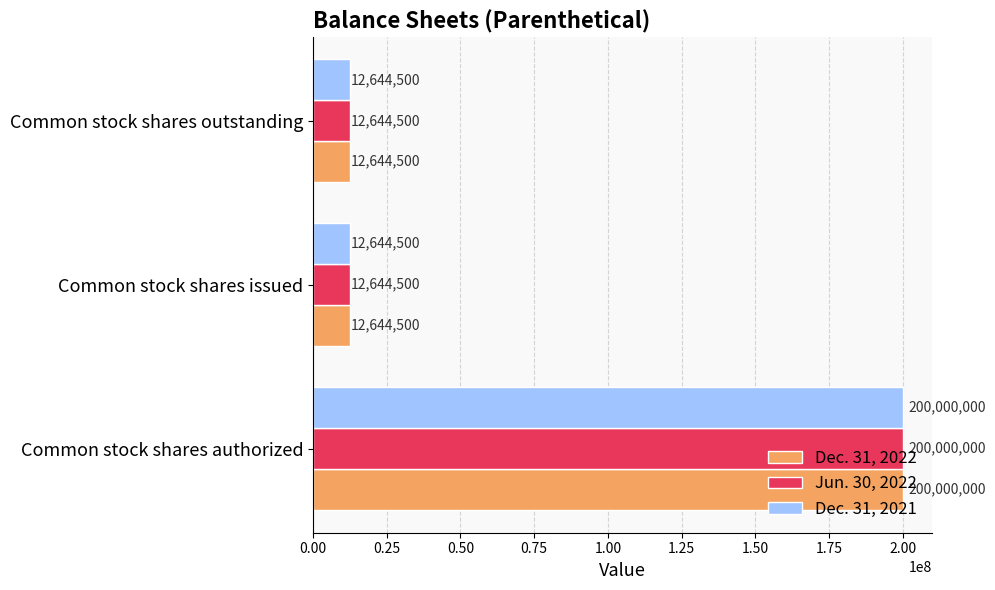

Which category has the highest value in the Jun. 30, 2022 series?

Common stock shares authorized